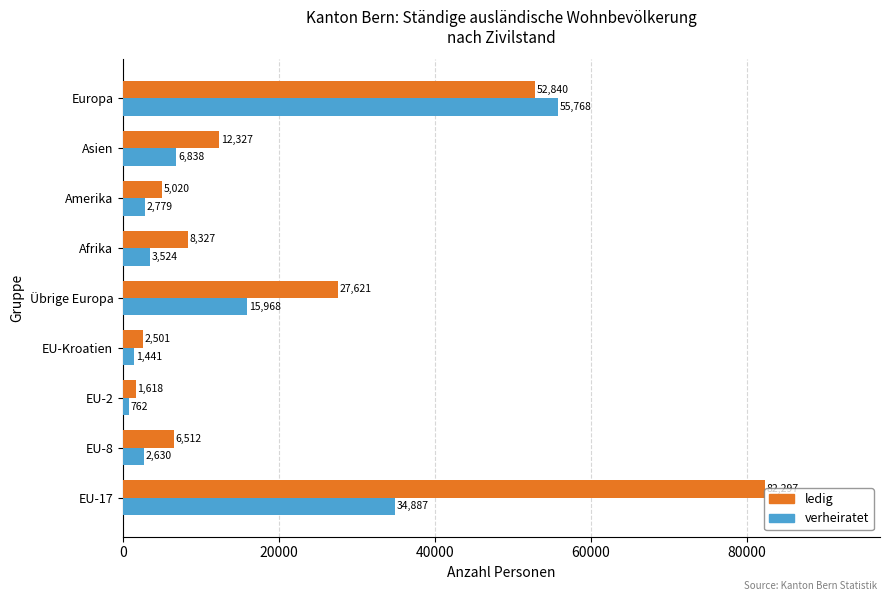

What is the difference between the highest and lowest values at Europa?

2928